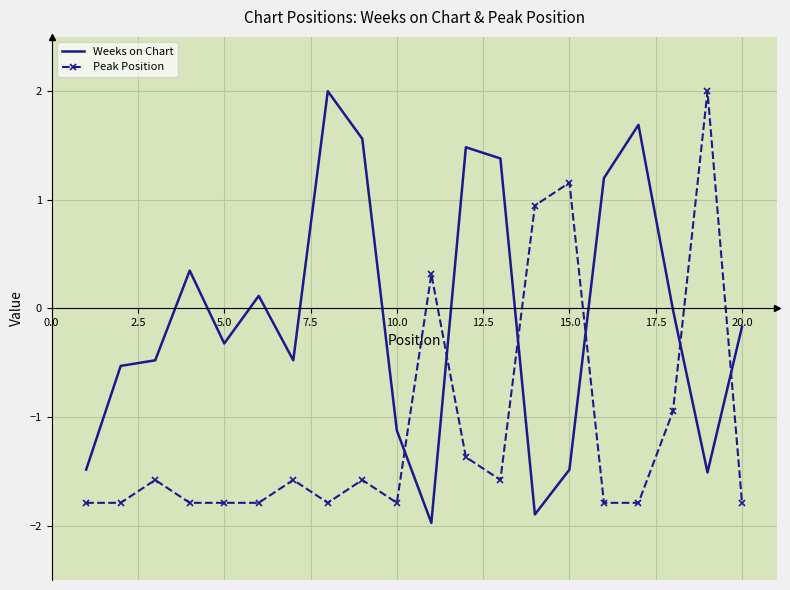

True or false: Weeks on Chart and Peak Position intersect in this chart.

True